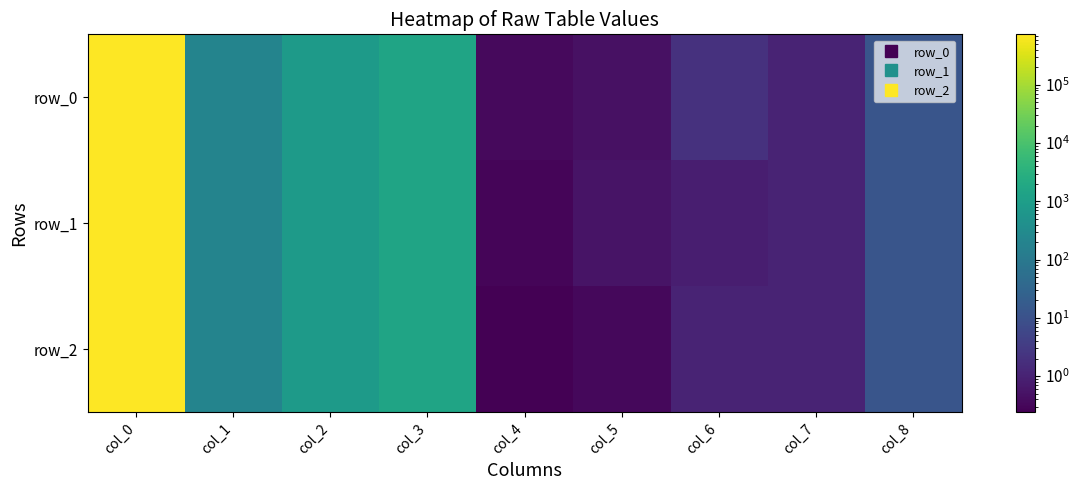

How many values in the row_1 series are below 12?

4